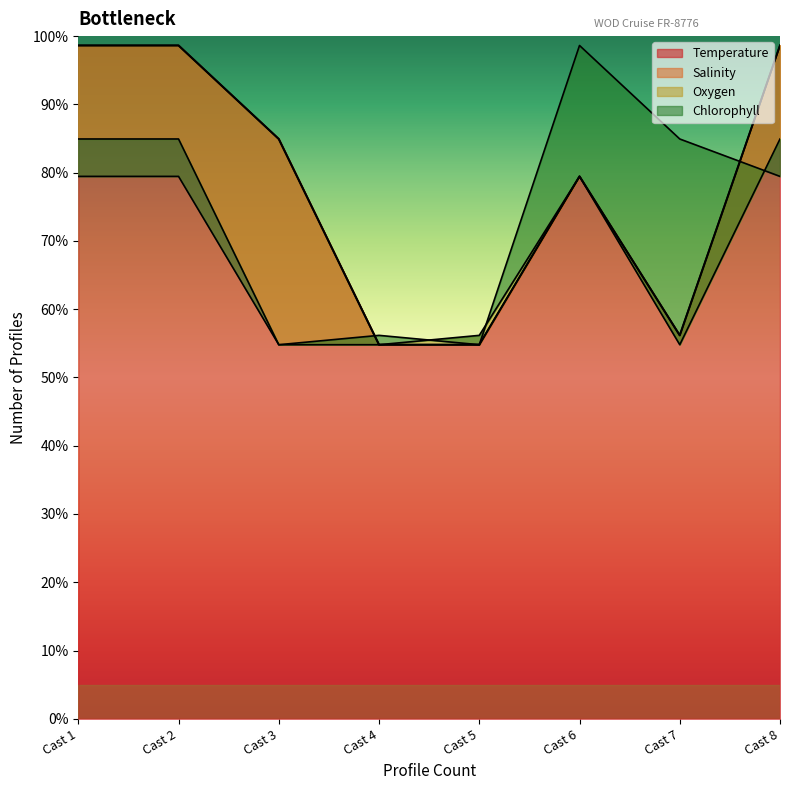

What is the difference between the second highest and minimum values in the Temperature series?

43.8